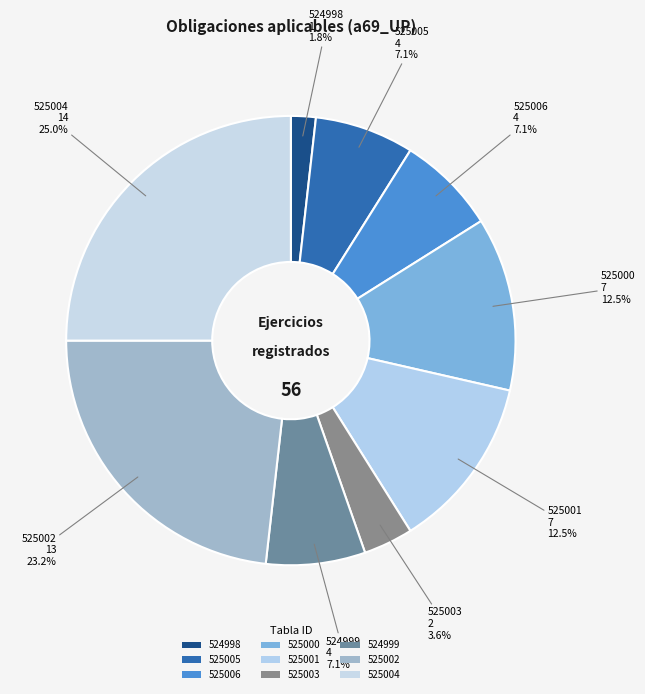

What portion of the pie excludes 525000?

87.5%